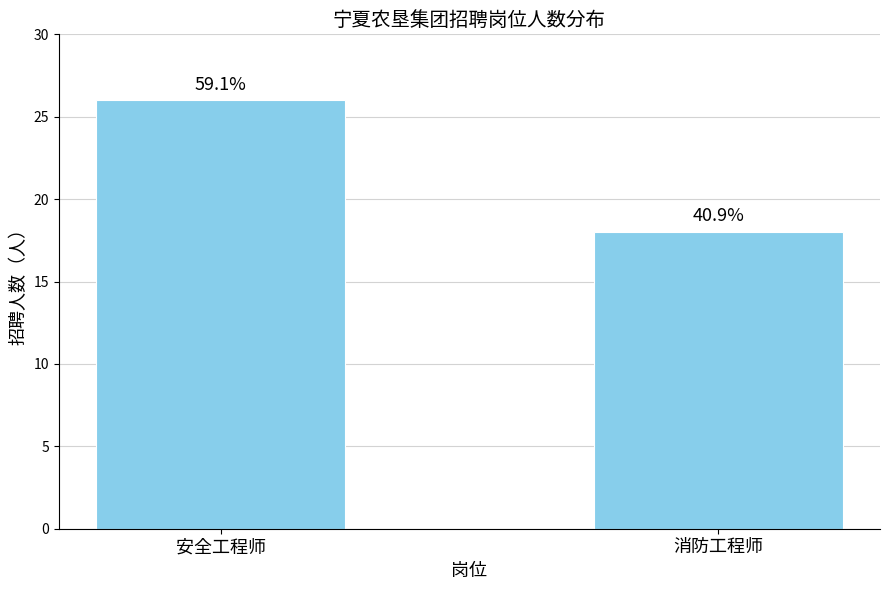

Reading right to left, what are all the values shown in this chart?

18	26